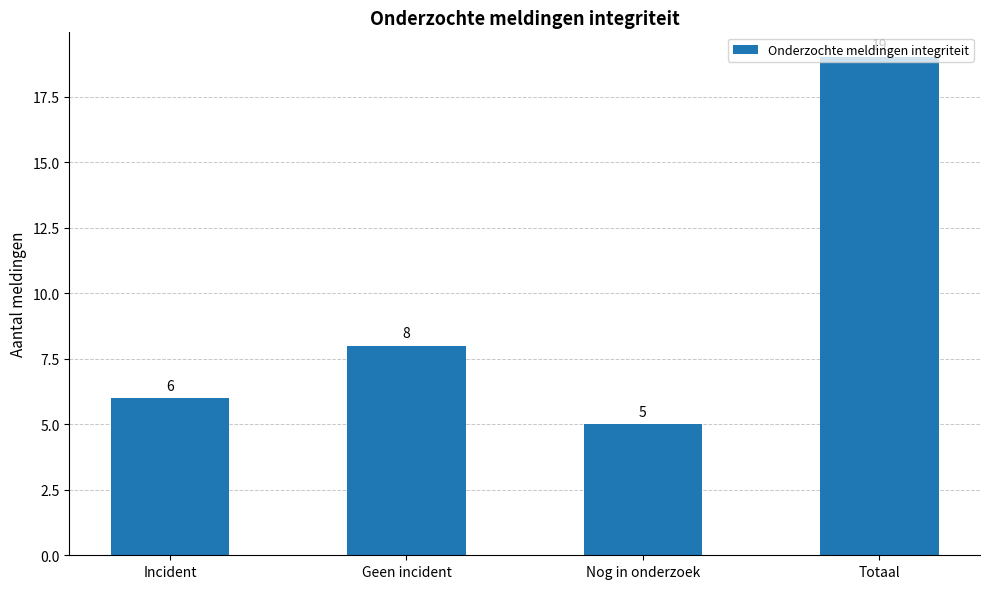

Reading left to right, what are all the values shown in this chart?

6	8	5	19